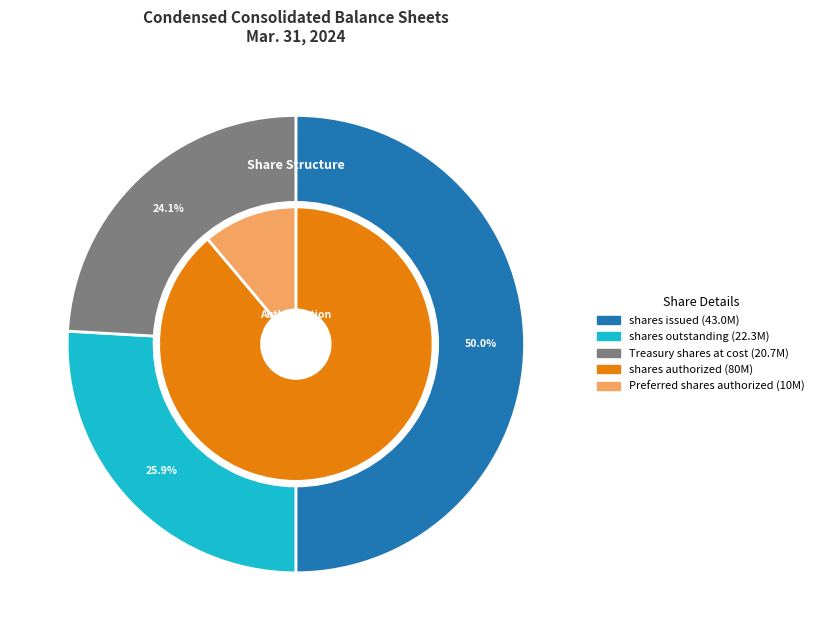

Which slice is the largest?

Common stock, shares issued